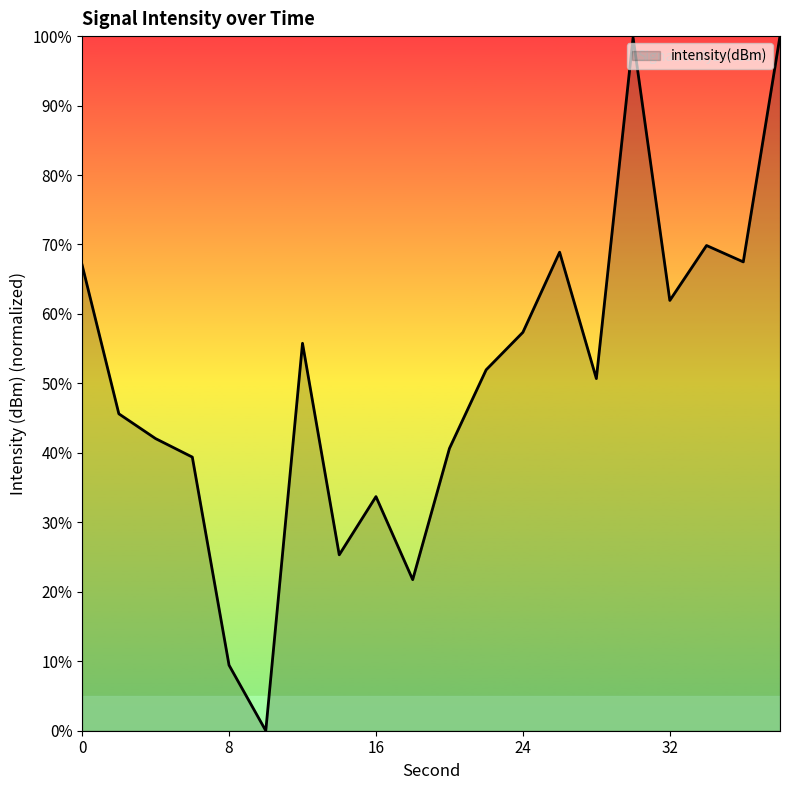

What is the greatest value displayed?

100.0